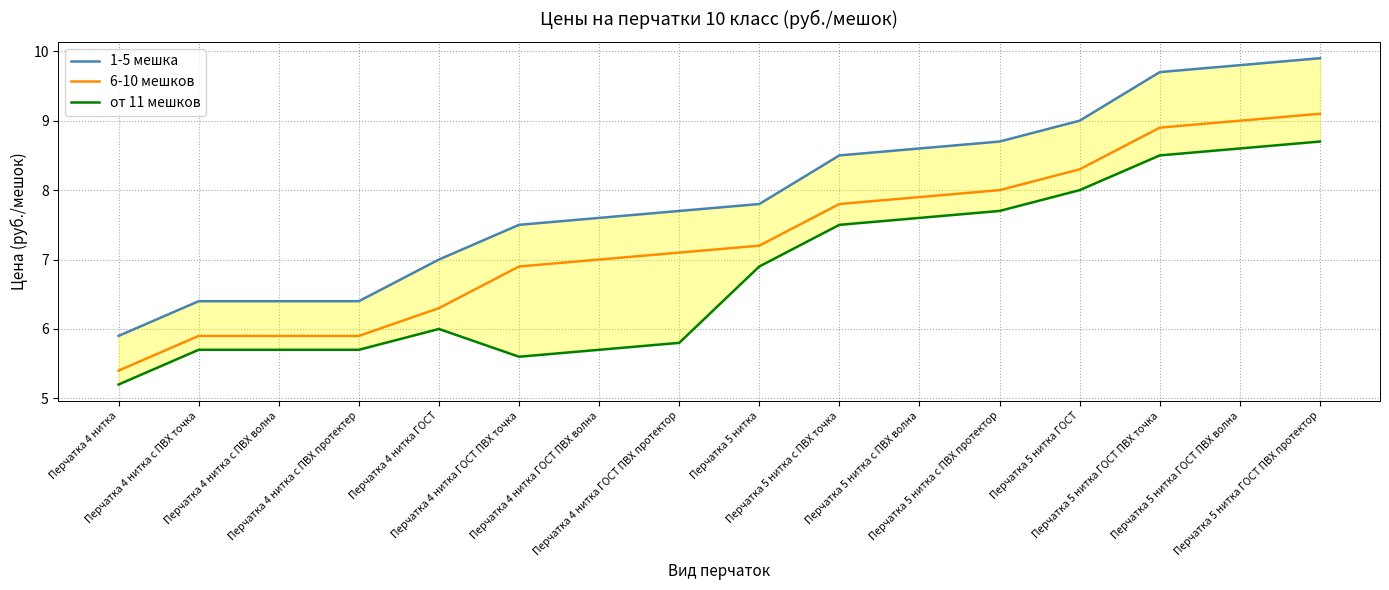

True or false: от 11 мешков has more than 0 points higher than both neighbors.

True